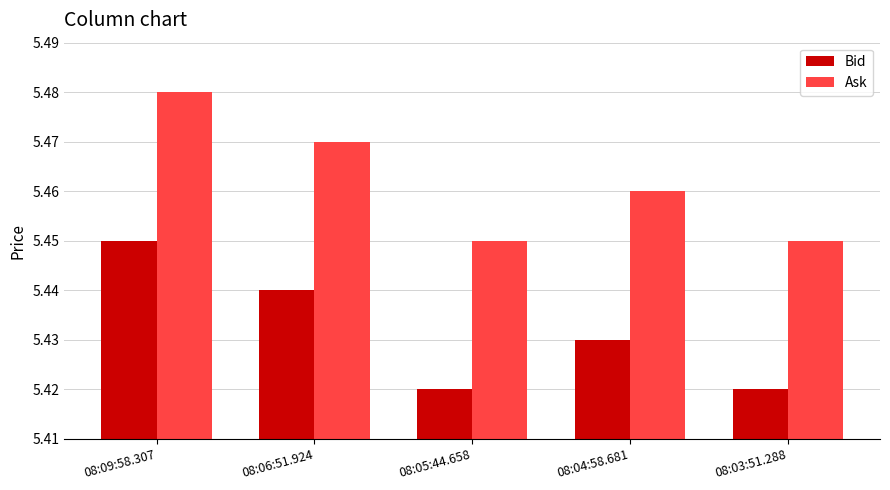

True or false: Bid has a value of 7.5 at 08:06:51.924.

False